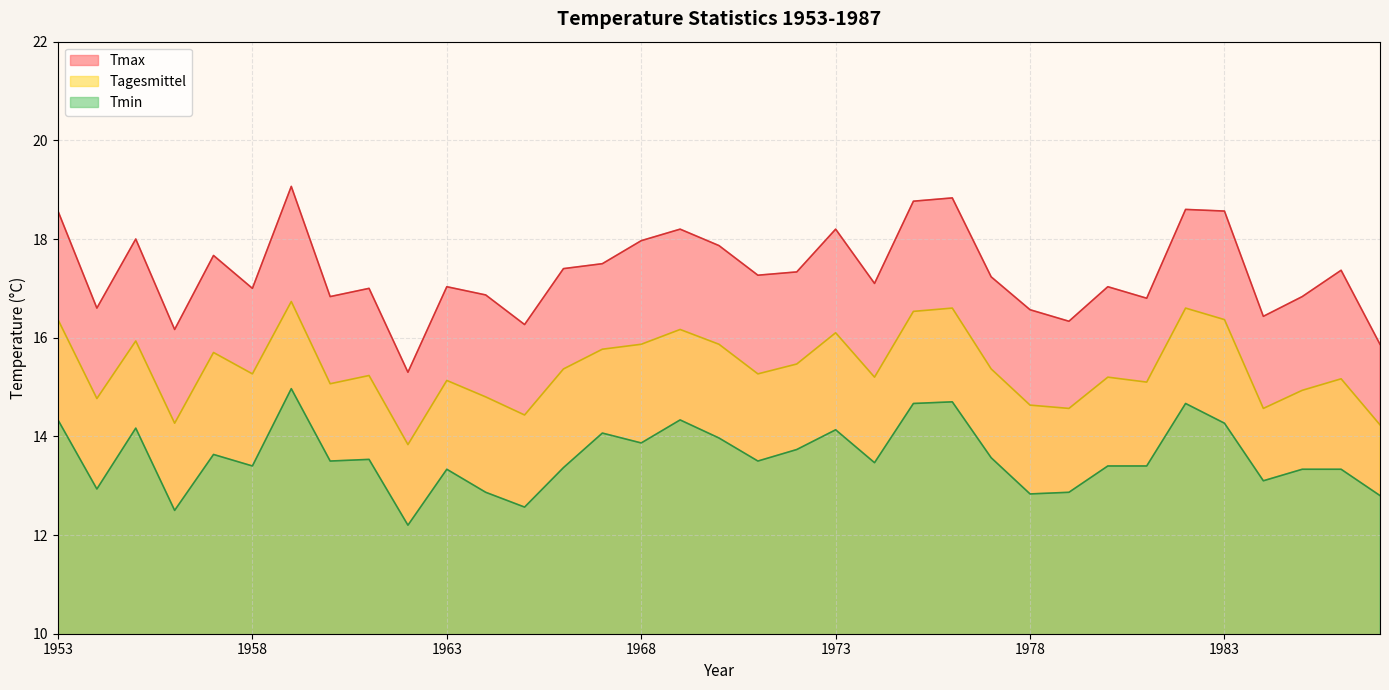

What is the sum of the Tmin values at 1978 and 1975?

27.5